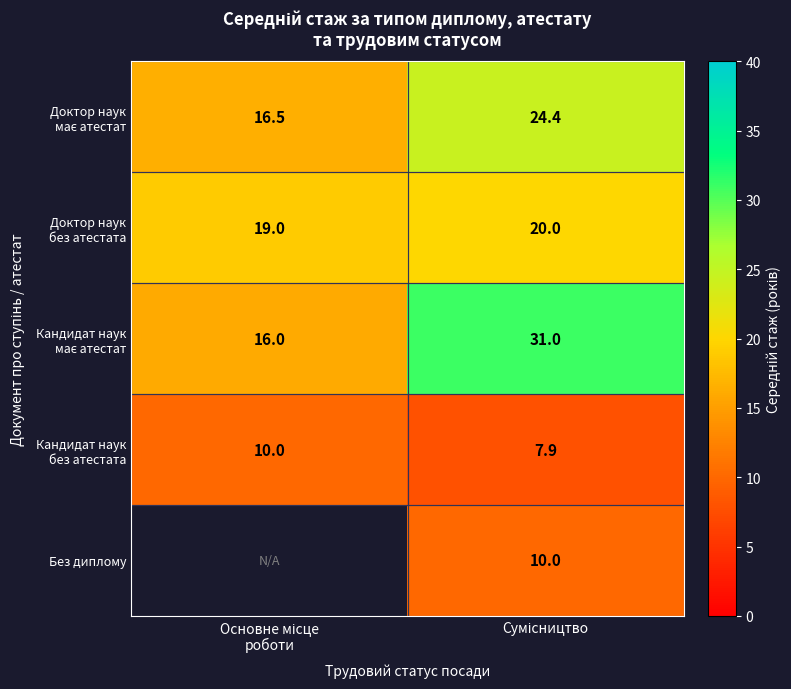

At which label does Кандидат наук має атестат reach its peak?

Сумісництво